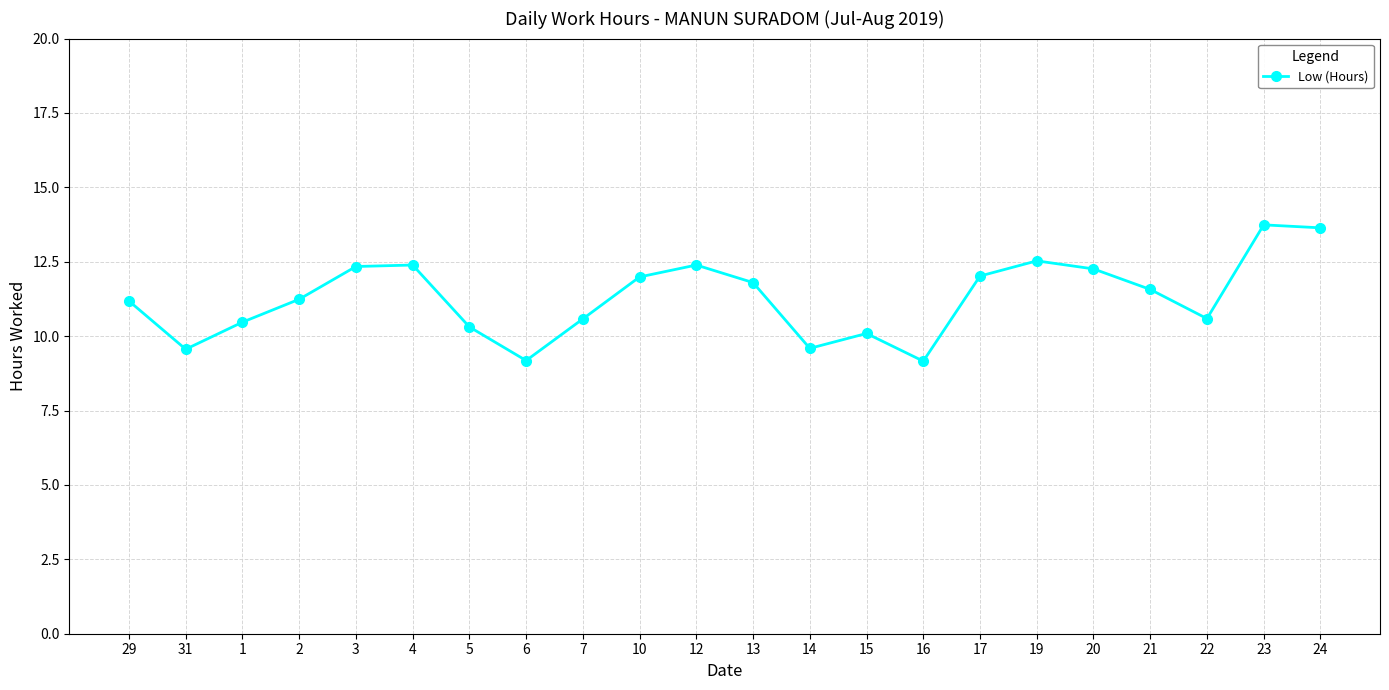

What position from the left is 14?

13